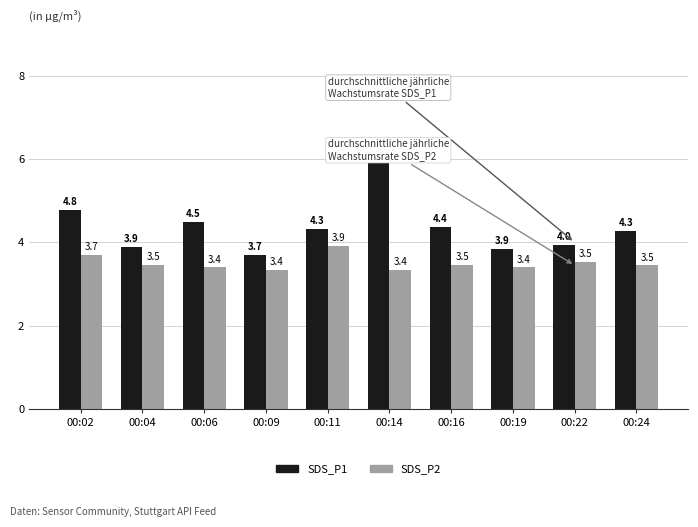

How many groups of bars are there?

10